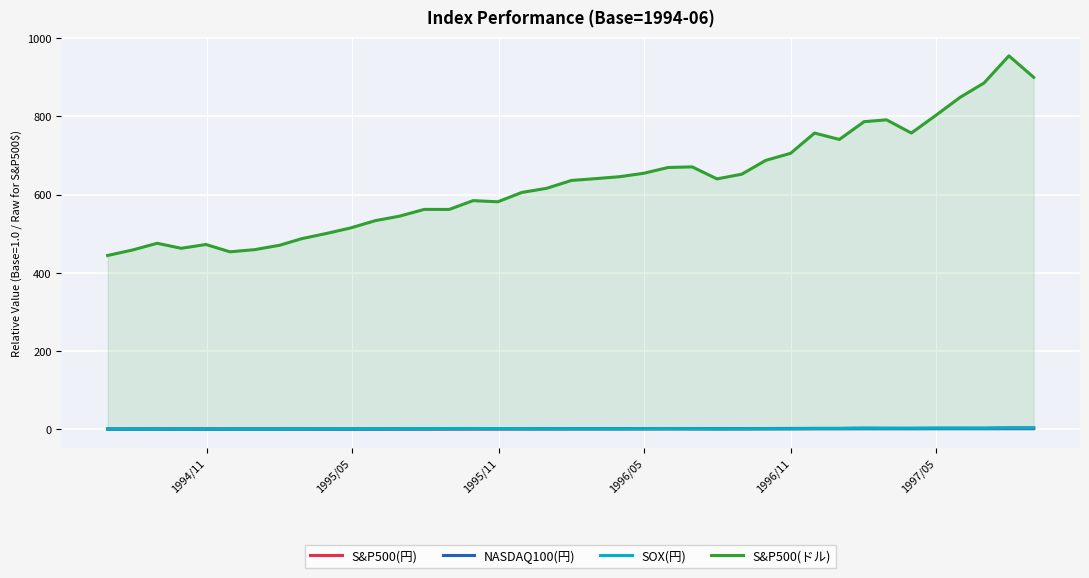

Which series has the widest spread of values?

S&P500(ドル)